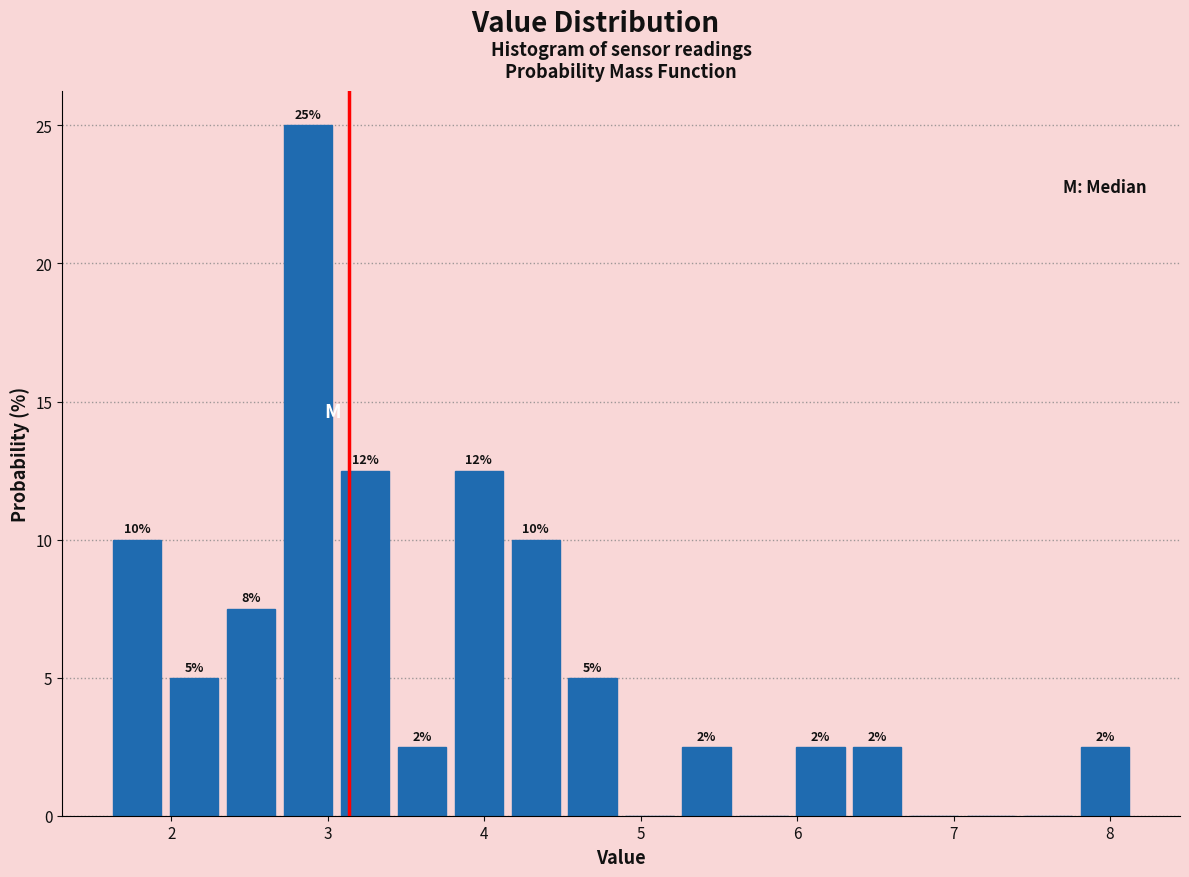

Read against the x-axis, roughly where is the centre of the tallest bar?

2.9